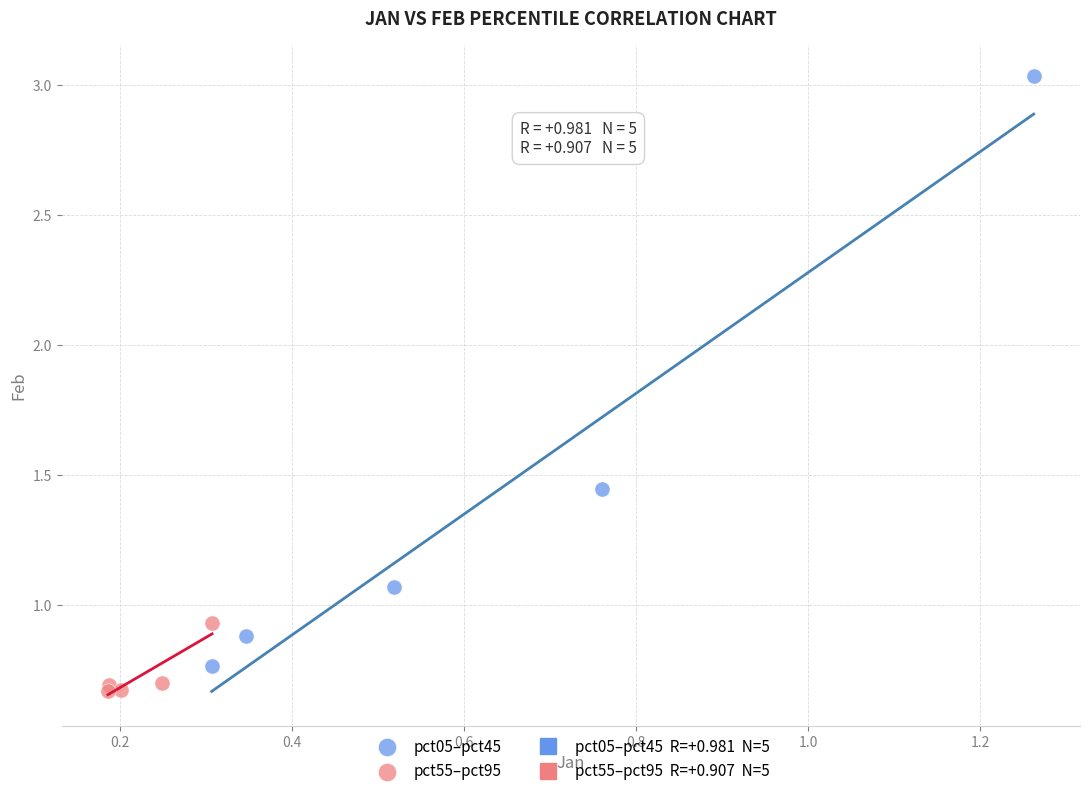

Which series has the largest Y range (max minus min)?

pct05–pct45